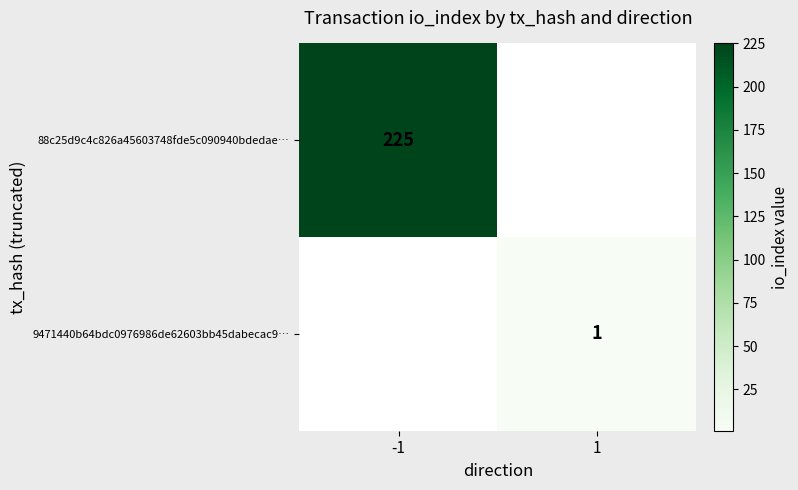

True or false: 9471440b64bdc0976986de62603bb45dabecac9… has a value of 0 at 1.

False